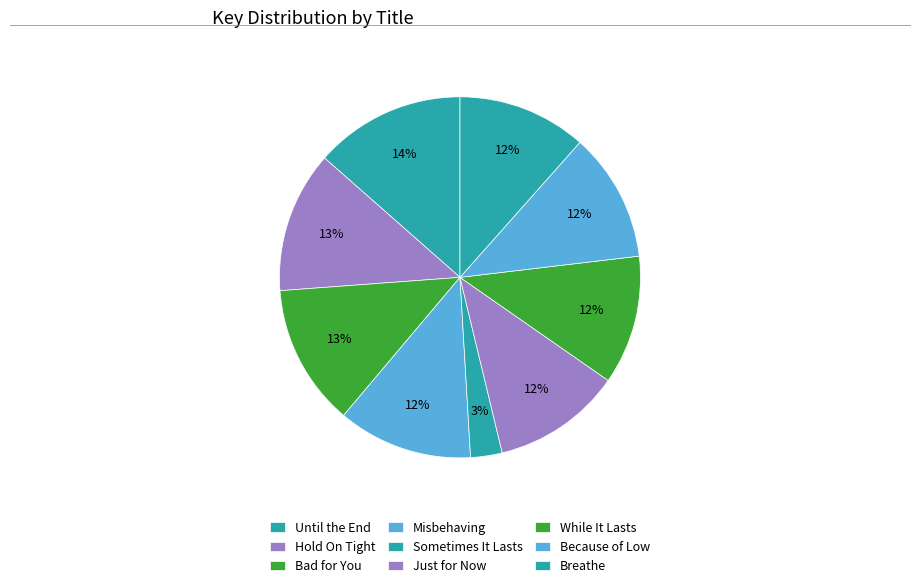

The Sometimes It Lasts slice represents 1% of the pie. True or false?

False